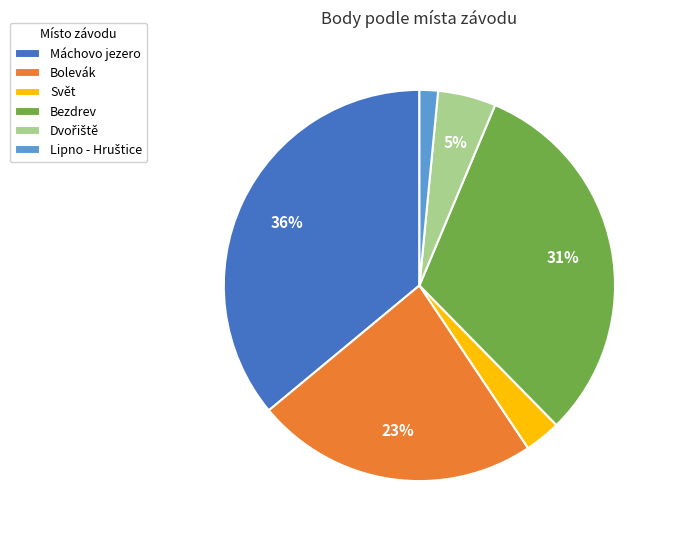

Is it true that Bezdrev is 44% of the pie?

False